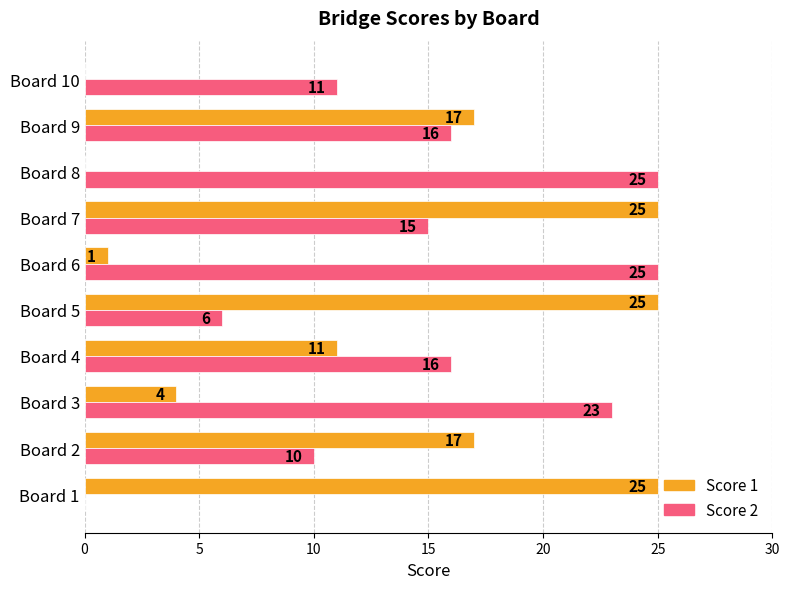

At which category is the sum across all series the highest?

Board 7